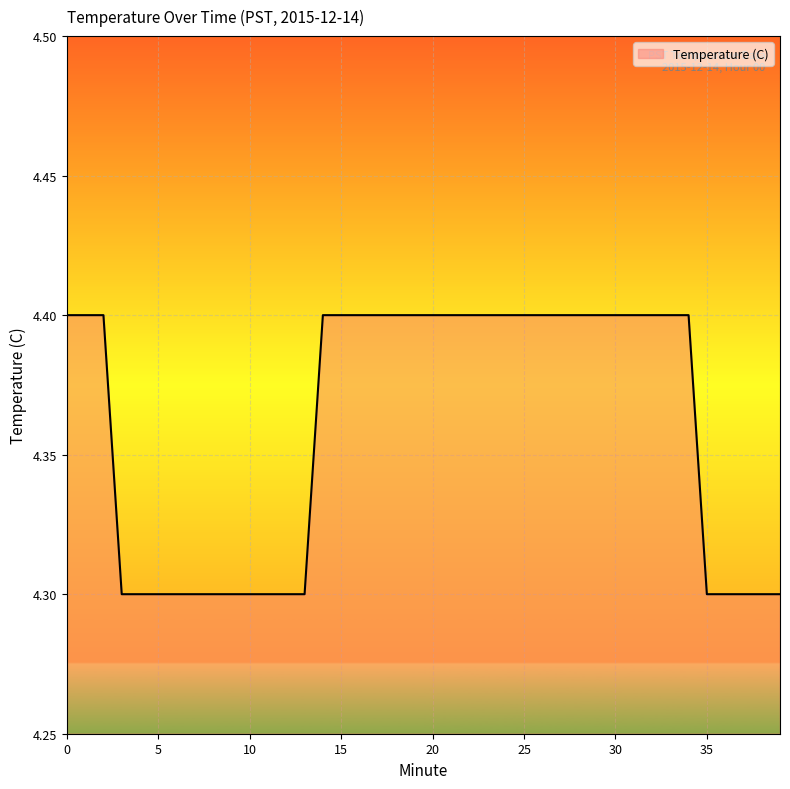

What is the maximum value shown in the chart?

4.4